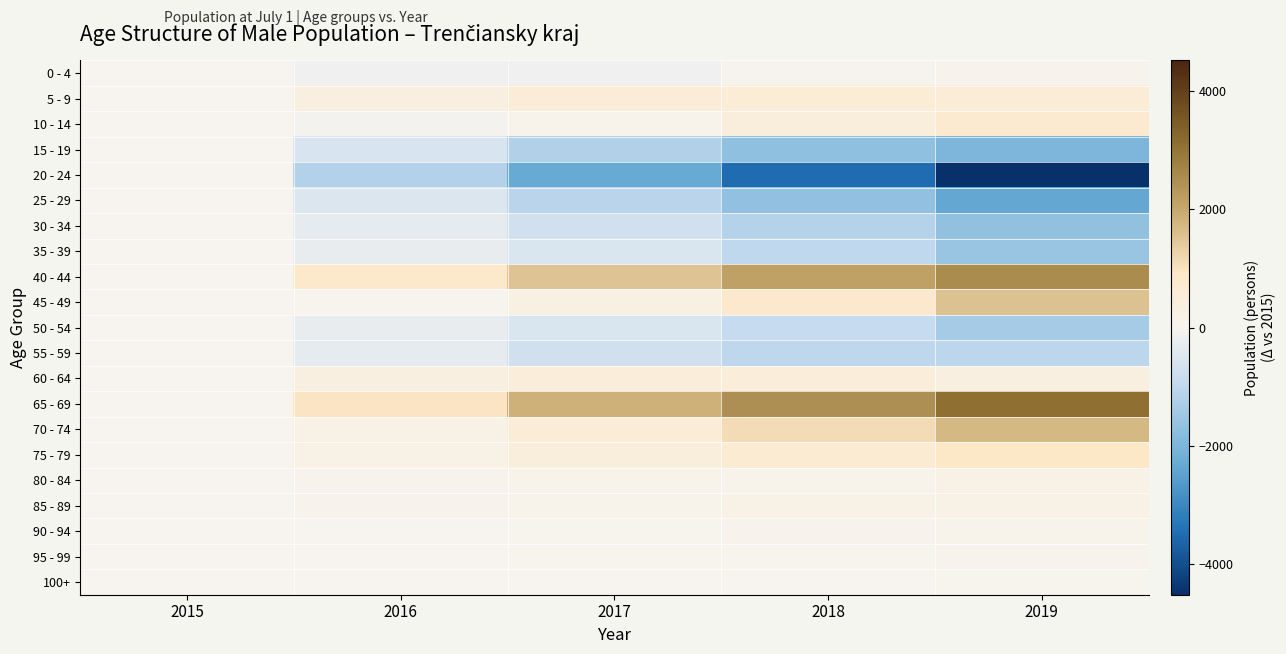

Reading left to right, list all the values displayed in this chart.

0 - 4: 2015=0.0	2016=-138.5	2017=-125.5	2018=-1.0	2019=79.5
5 - 9: 2015=0.0	2016=349.5	2017=570.5	2018=594.0	2019=566.5
10 - 14: 2015=0.0	2016=-58.5	2017=116.5	2018=436.0	2019=694.5
15 - 19: 2015=0.0	2016=-555.5	2017=-1184.5	2018=-1697.0	2019=-1985.5
20 - 24: 2015=0.0	2016=-1176.0	2017=-2302.0	2018=-3477.0	2019=-4512.5
25 - 29: 2015=0.0	2016=-505.5	2017=-1085.0	2018=-1680.0	2019=-2367.0
30 - 34: 2015=0.0	2016=-301.0	2017=-696.5	2018=-1160.0	2019=-1673.5
35 - 39: 2015=0.0	2016=-257.5	2017=-537.5	2018=-970.5	2019=-1561.5
40 - 44: 2015=0.0	2016=824.5	2017=1517.5	2018=2148.0	2019=2552.0
45 - 49: 2015=0.0	2016=30.0	2017=295.0	2018=787.0	2019=1557.0
50 - 54: 2015=0.0	2016=-259.5	2017=-532.5	2018=-888.5	2019=-1366.0
55 - 59: 2015=0.0	2016=-317.0	2017=-714.0	2018=-1019.0	2019=-1051.0
60 - 64: 2015=0.0	2016=335.5	2017=490.5	2018=492.5	2019=349.5
65 - 69: 2015=0.0	2016=964.5	2017=1835.0	2018=2479.5	2019=3090.0
70 - 74: 2015=0.0	2016=195.5	2017=549.5	2018=1125.0	2019=1701.0
75 - 79: 2015=0.0	2016=223.5	2017=431.5	2018=660.0	2019=916.0
80 - 84: 2015=0.0	2016=58.5	2017=93.5	2018=117.0	2019=213.0
85 - 89: 2015=0.0	2016=53.0	2017=119.5	2018=182.0	2019=218.5
90 - 94: 2015=0.0	2016=17.0	2017=45.0	2018=77.0	2019=116.0
95 - 99: 2015=0.0	2016=14.0	2017=28.0	2018=44.5	2019=61.0
100+: 2015=0.0	2016=6.5	2017=12.0	2018=17.5	2019=22.5